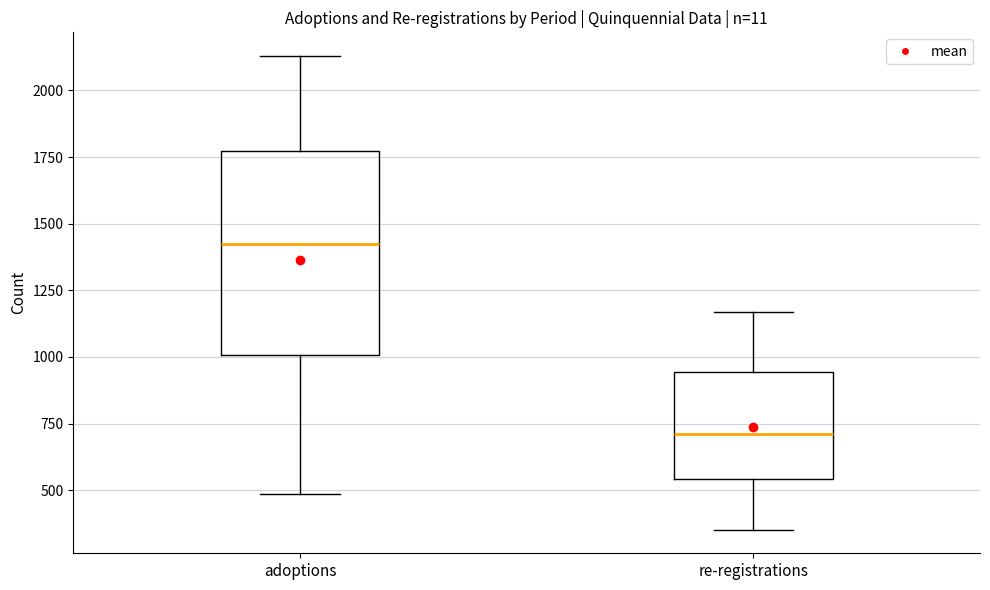

Which box is the tallest, from its lower edge to its upper edge?

adoptions